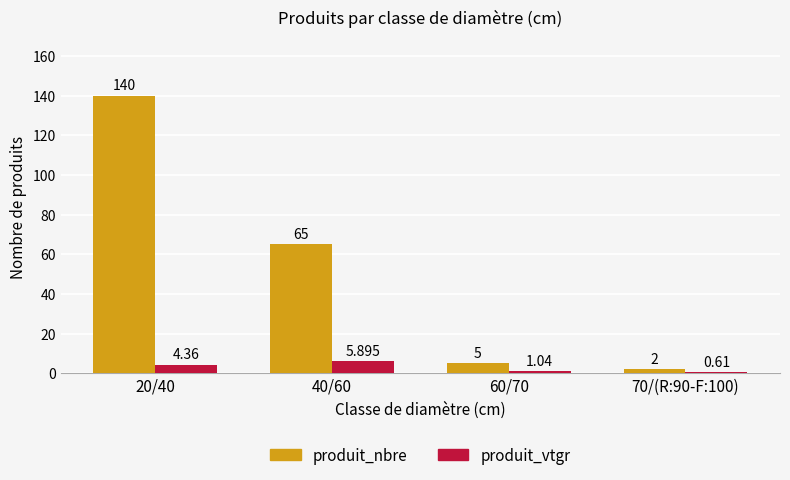

At which label is produit_vtgr closest to 3?

20/40